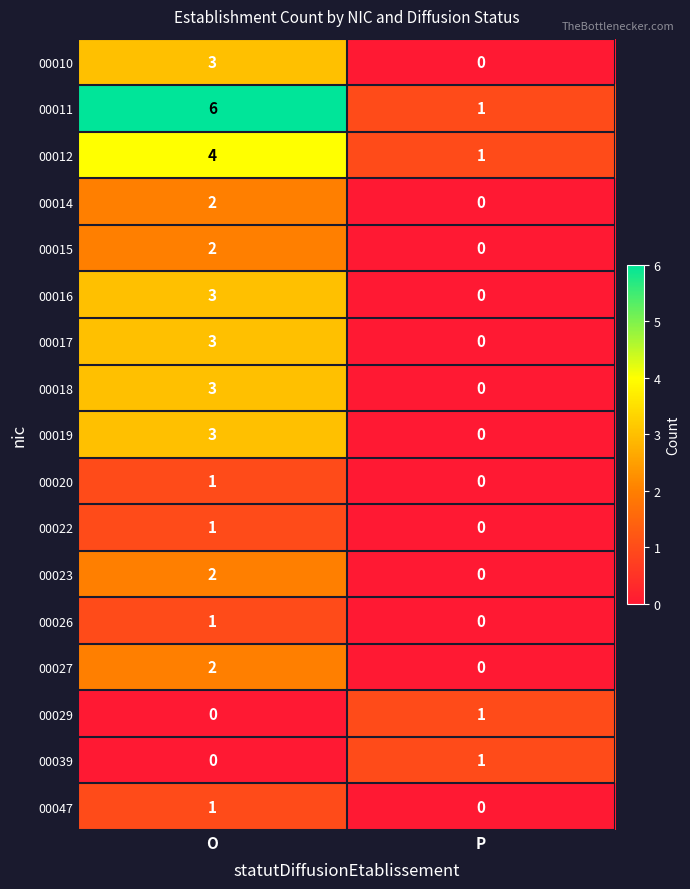

List the labels in order of 00015 value, smallest first.

P, O